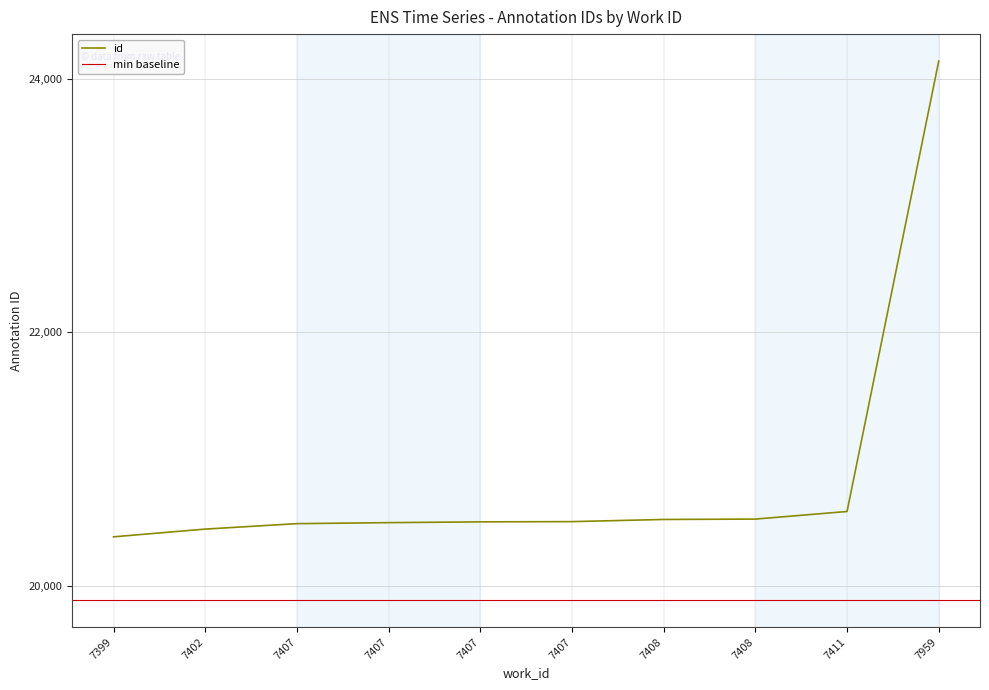

Rank the categories by value from lowest to highest.

7399, 7402, 7407, 7407, 7407, 7407, 7408, 7408, 7411, 7959